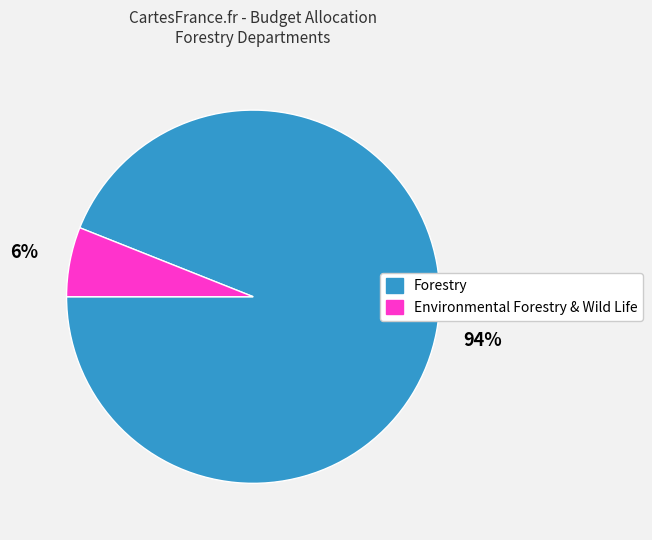

Does Environmental Forestry & Wild Life represent more than half of the total?

No